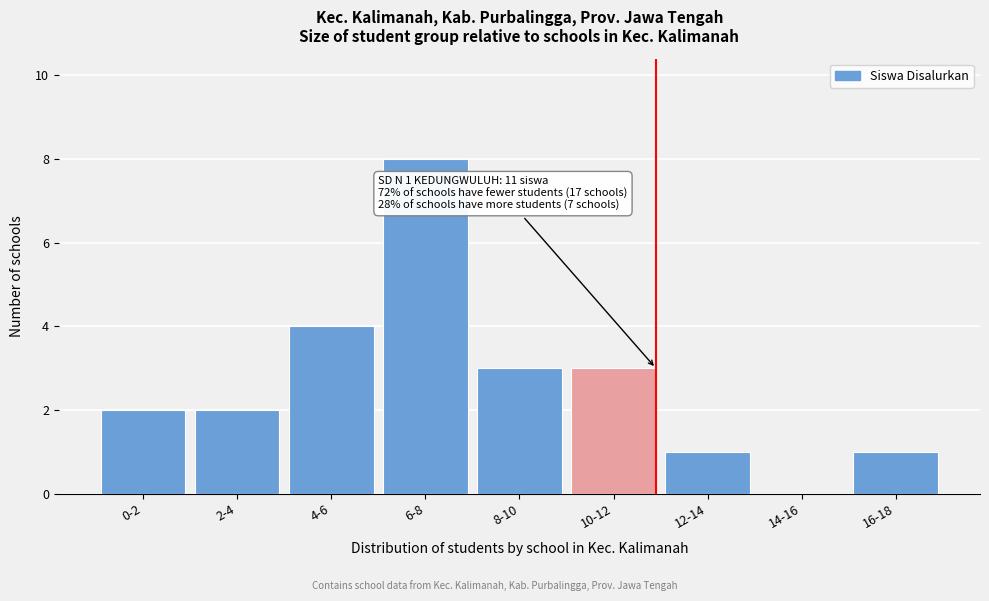

Reading left to right, extract all data points from this chart.

0-2=2	2-4=2	4-6=4	6-8=8	8-10=3	10-12=3	12-14=1	14-16=0	16-18=1